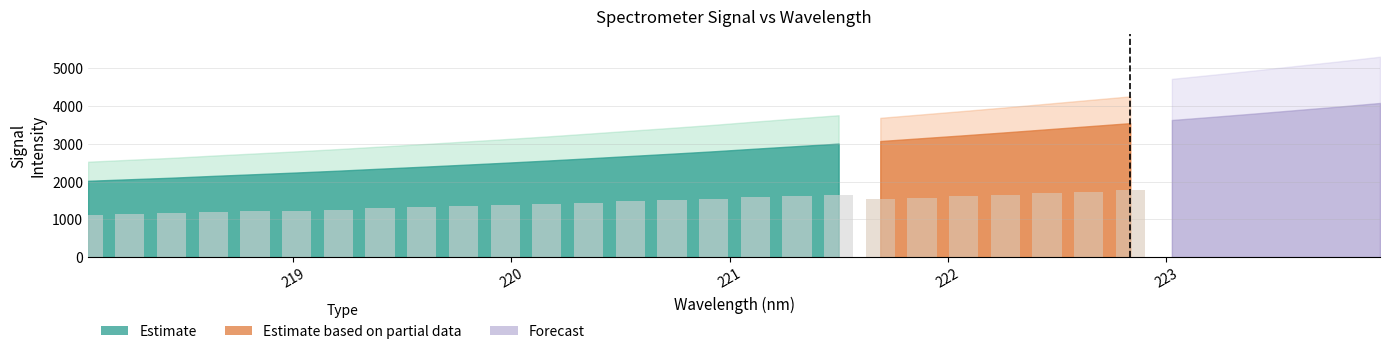

What is the sum of all values?

93272.7